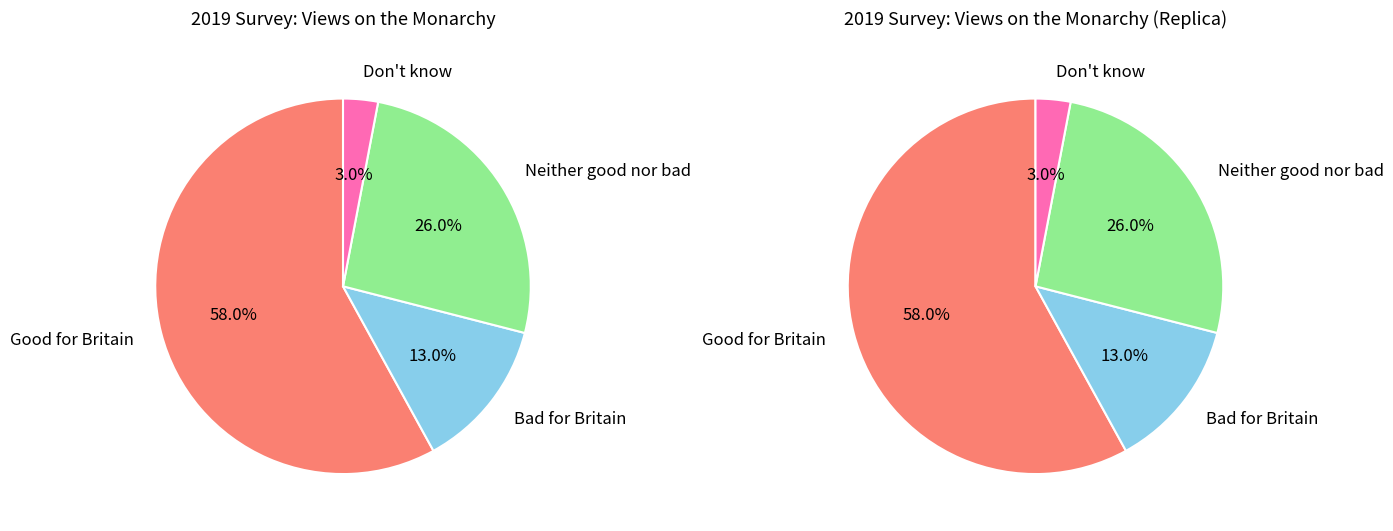

Count the number of slices in the pie.

4